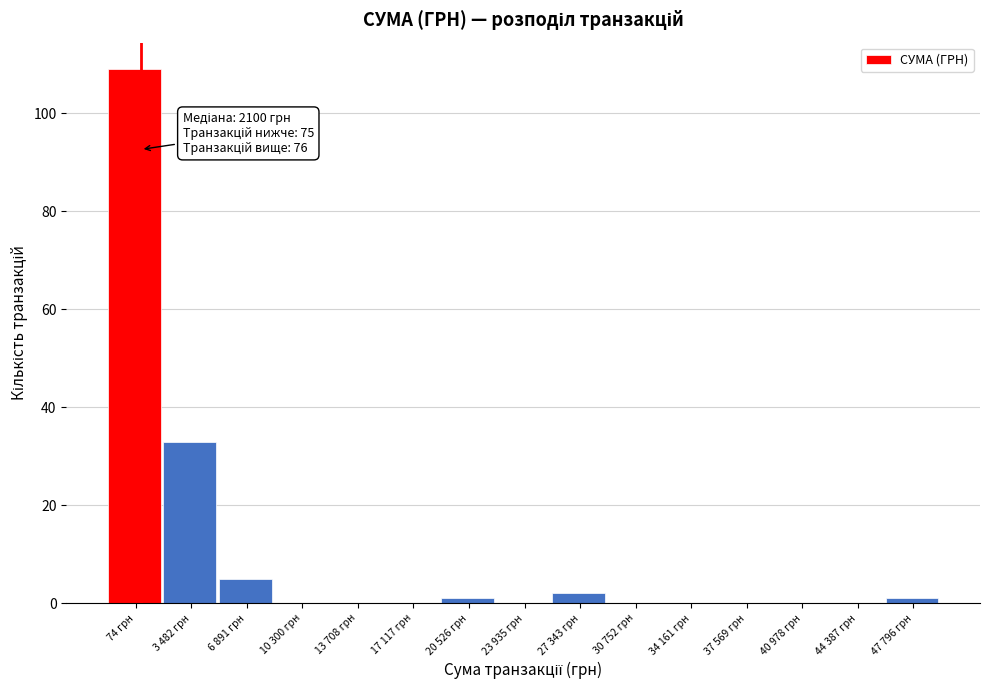

Reading right to left, list all the values displayed in this chart.

47 796 грн=1	44 387 грн=0	40 978 грн=0	37 569 грн=0	34 161 грн=0	30 752 грн=0	27 343 грн=2	23 935 грн=0	20 526 грн=1	17 117 грн=0	13 708 грн=0	10 300 грн=0	6 891 грн=5	3 482 грн=33	74 грн=109